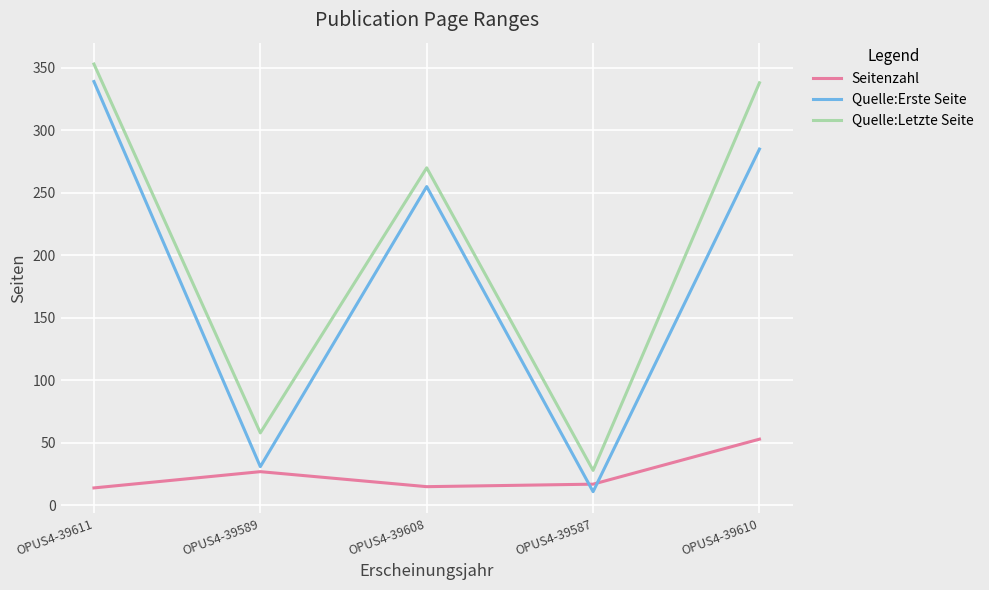

Read the Quelle:Erste Seite value at OPUS4-39589.

31